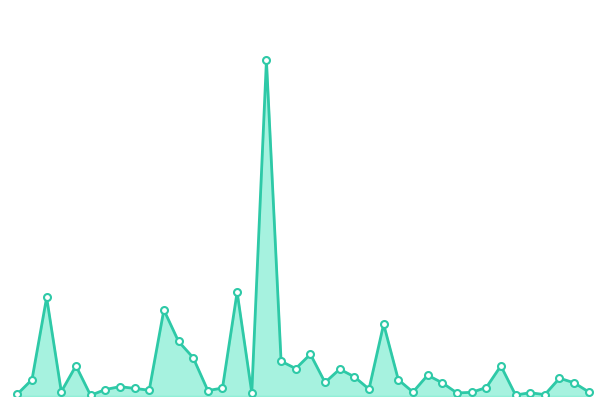

Does the chart have visible grid lines?

No